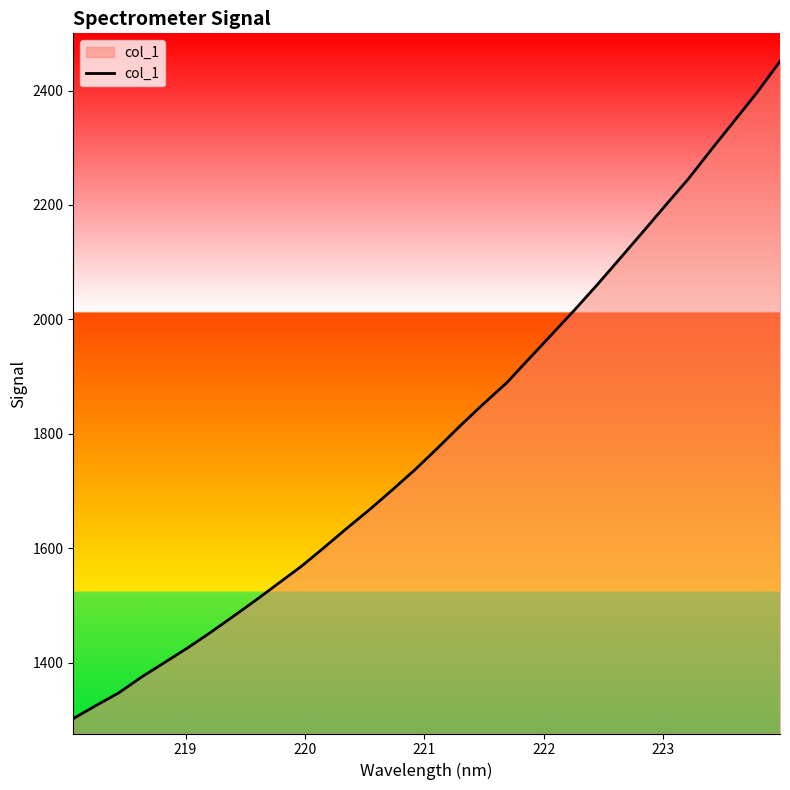

True or false: the data has more than 1 interior local peaks.

False